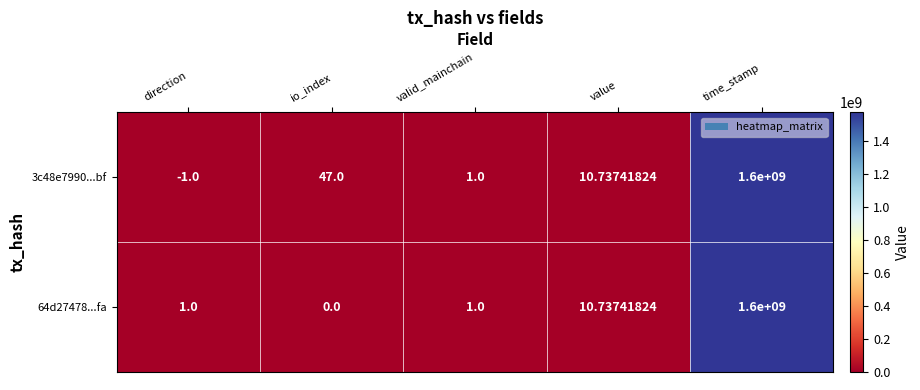

Rank the series by their average value, from highest to lowest.

3c48e7990...bf, 64d27478...fa